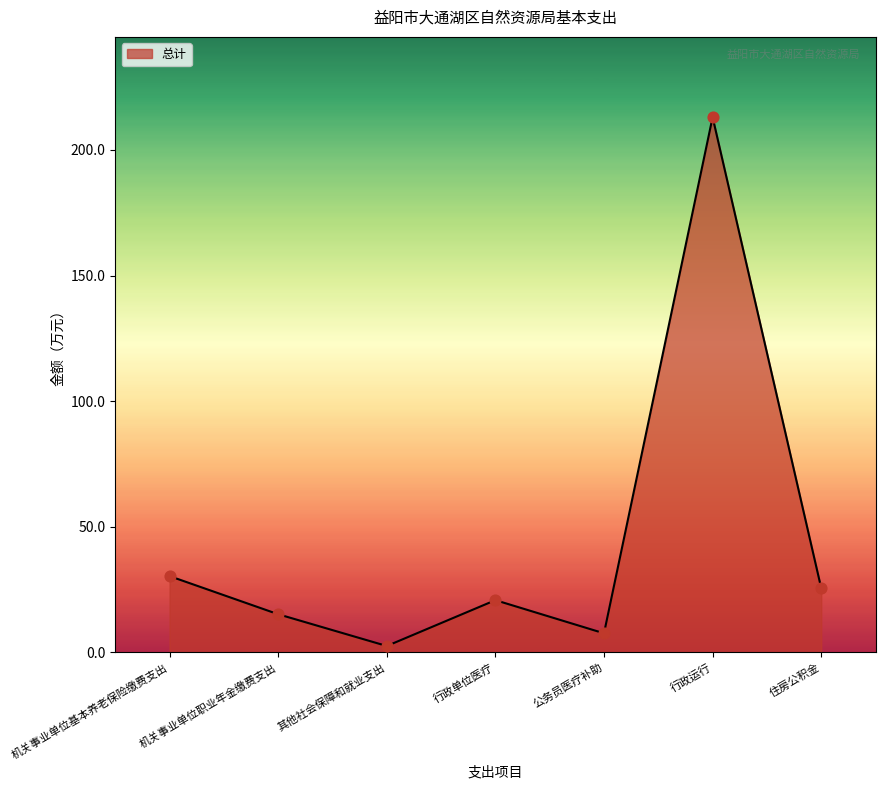

What is the ratio of the value at 机关事业单位基本养老保险缴费支出 to the value at 公务员医疗补助?

4.0